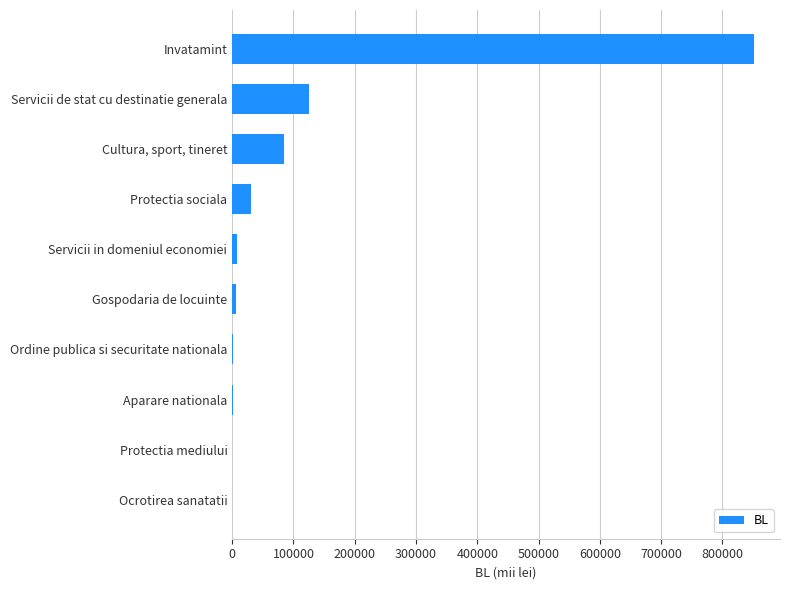

The value at Invatamint is 851545.6. True or false?

True